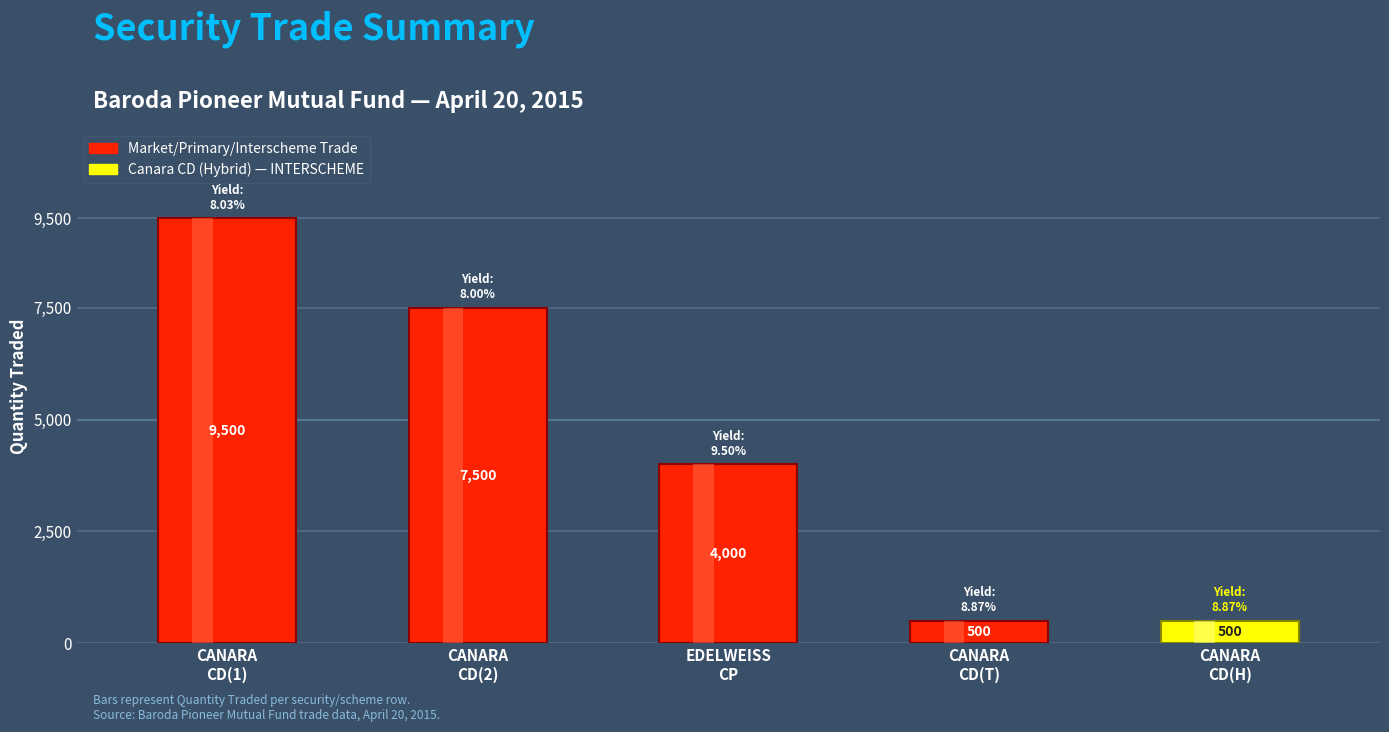

Is it true that Quantity Traded equals 3626 at CANARA BANK CD (2)?

False